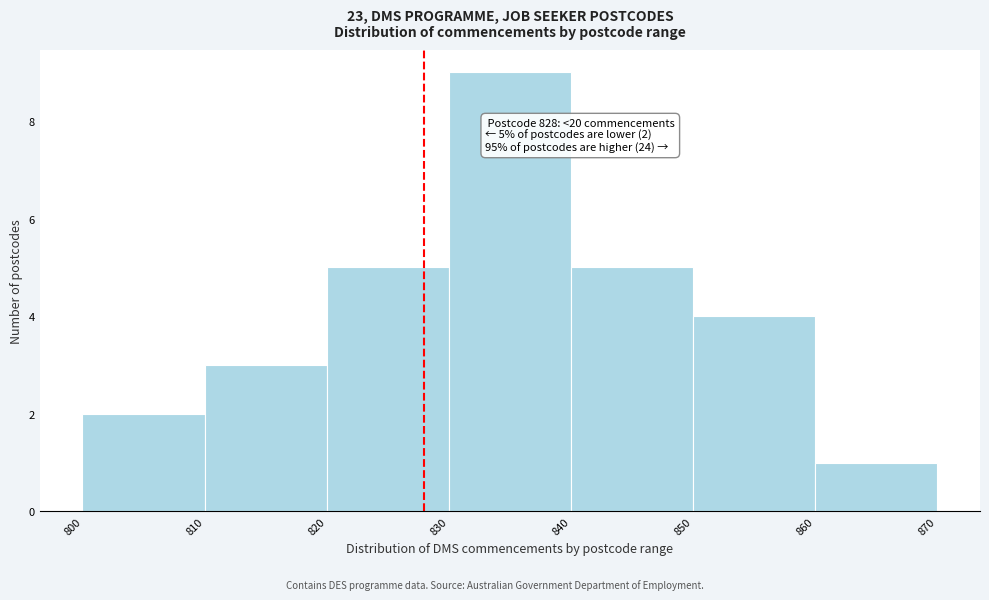

Over which range of the x-axis is the bar tallest?

830 to 840